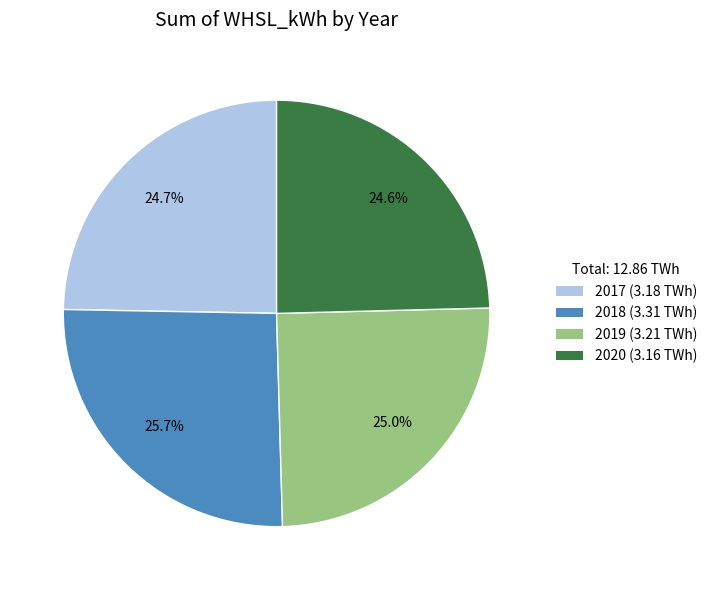

Which slice is the largest?

2018